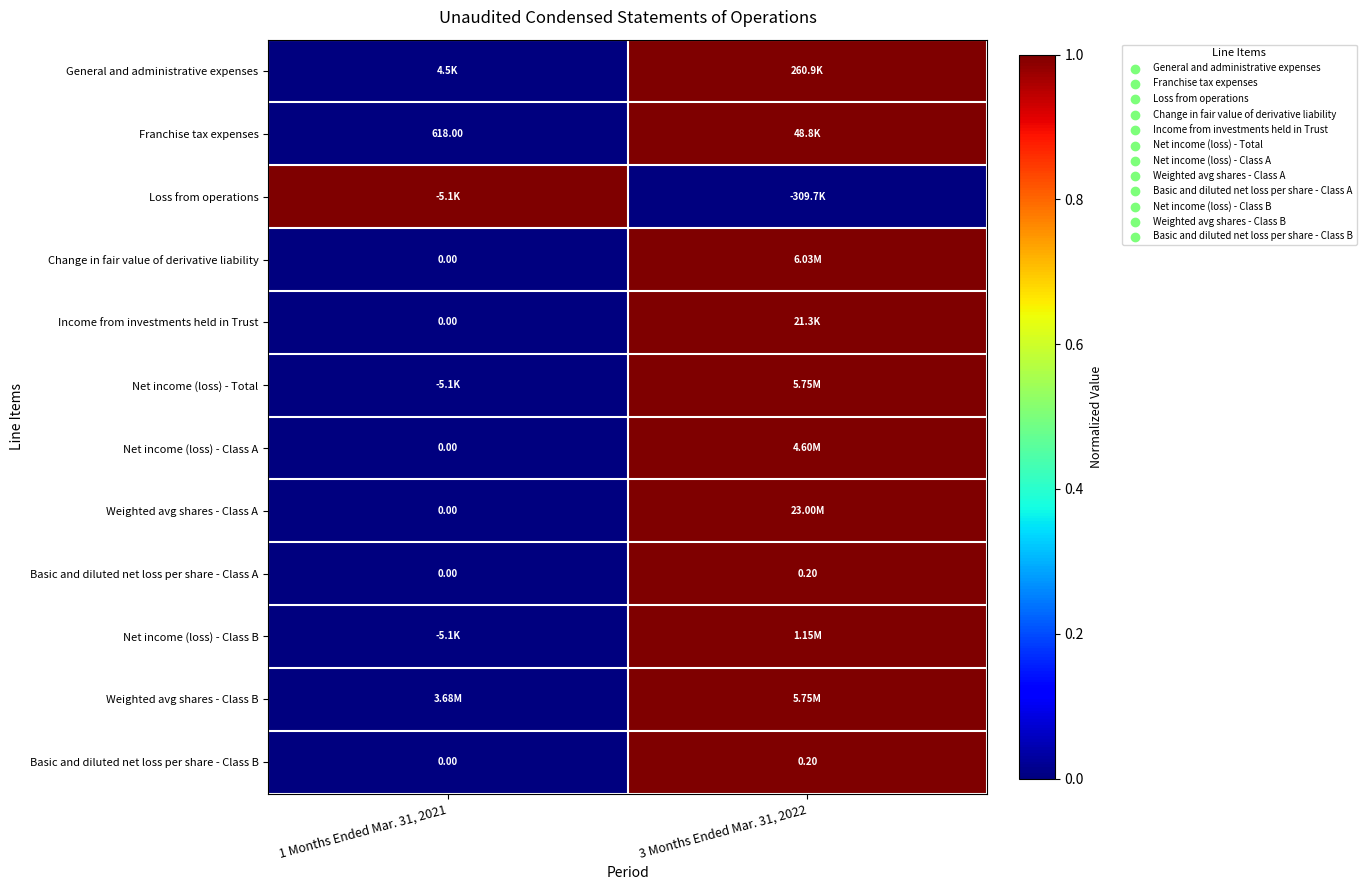

Is the value of Income from investments held in Trust at 1 Months Ended Mar. 31, 2021 greater than the value of Basic and diluted net loss per share - Class B at 3 Months Ended Mar. 31, 2022?

No